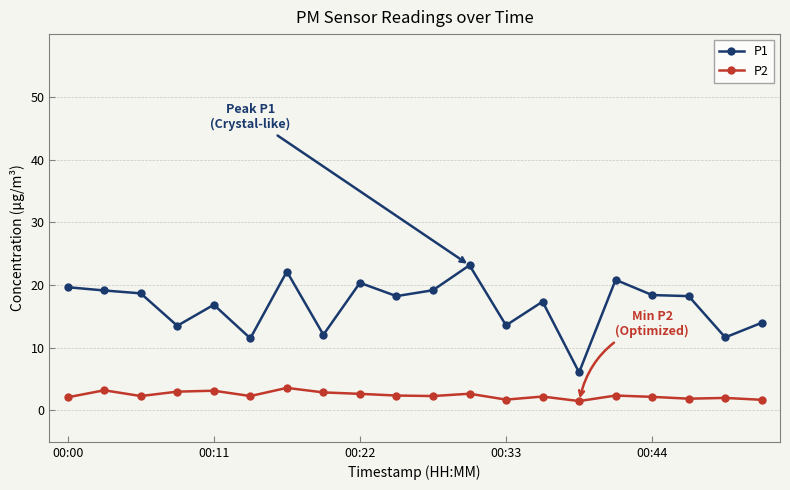

What is the difference between the maximum and minimum values in the P1 series?

17.1